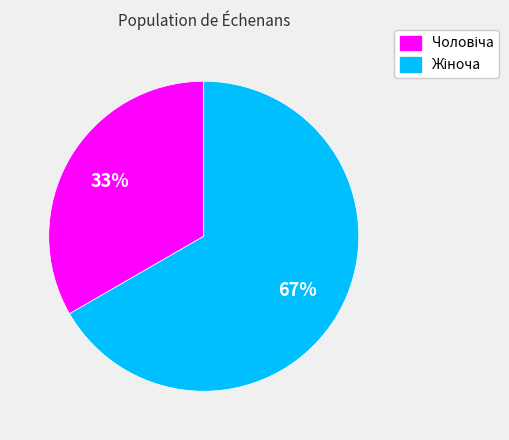

How many segments does this pie chart have?

2